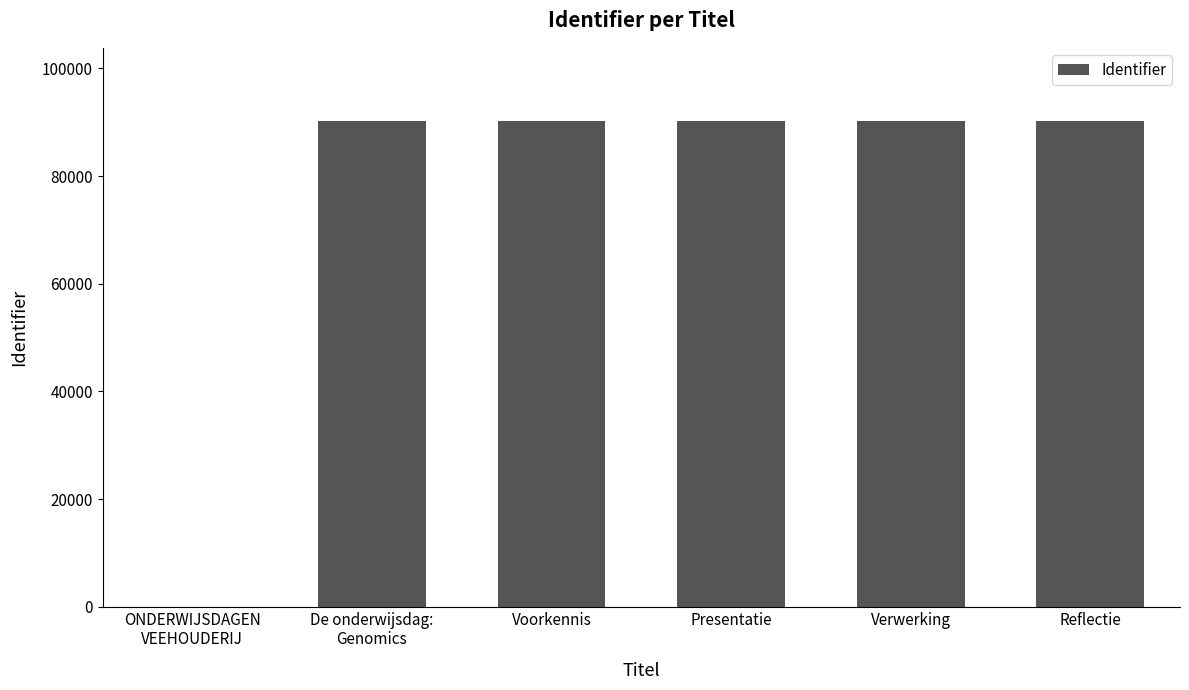

What is the greatest value displayed?

90283